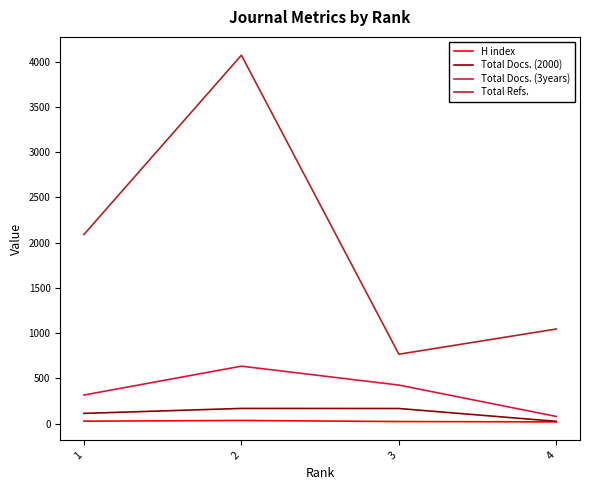

At how many categories does at least one series exceed 2315?

1